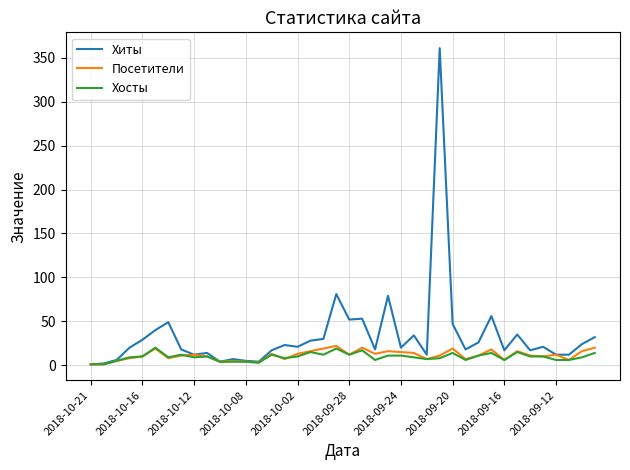

Which series has the largest range (max minus min)?

Хиты